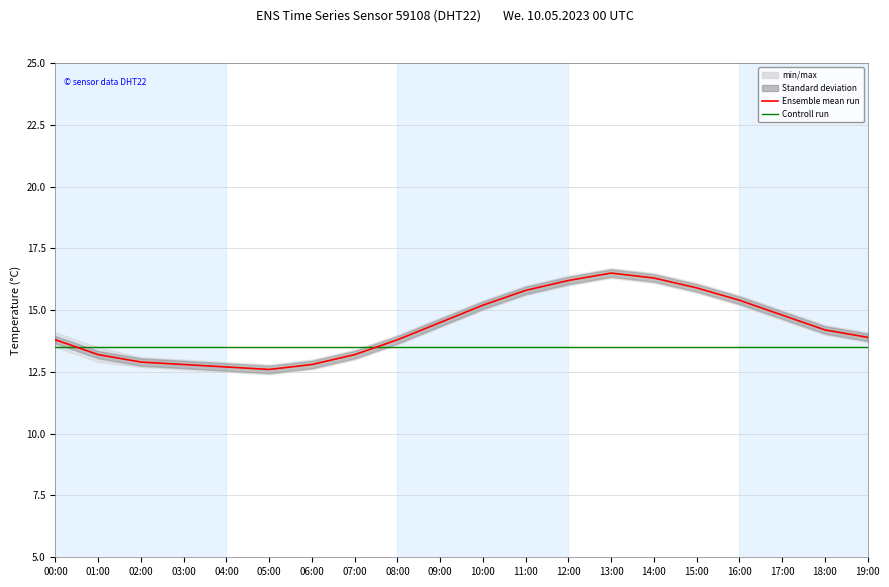

What is the difference between the highest and lowest values at 18:00?

0.7